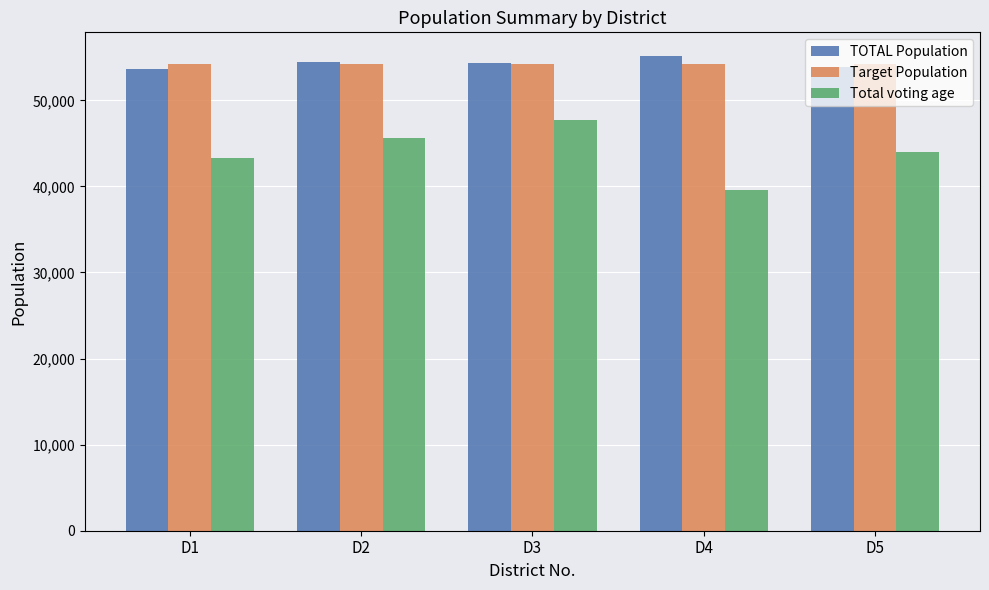

Is the value of TOTAL Population at D1 greater than the value of Total voting age at D4?

Yes